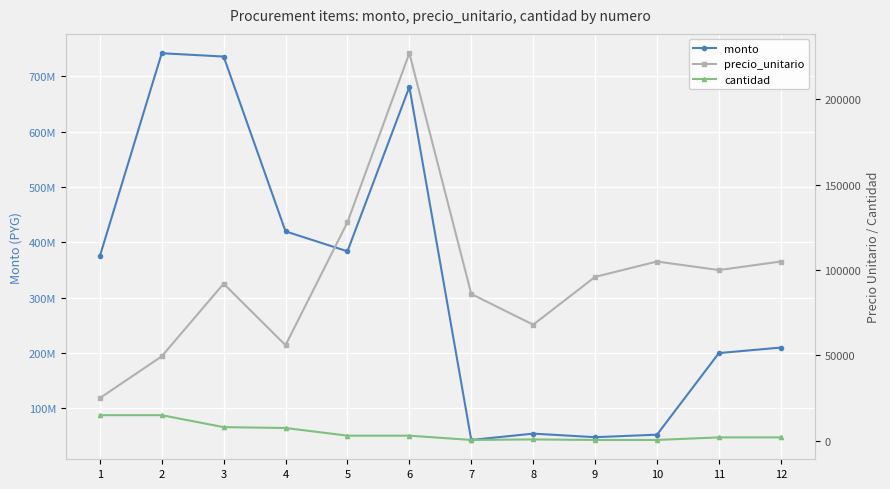

Reading right to left, extract all data points from this chart.

monto: 12=210000000	11=200000000	10=52500000	9=48000000	8=54400000	7=43000000	6=681000000	5=384000000	4=420000000	3=736000000	2=742020000	1=375000000
precio_unitario: 12=105000	11=100000	10=105000	9=96000	8=68000	7=86000	6=227000	5=128000	4=56000	3=92000	2=49468	1=25000
cantidad: 12=2000	11=2000	10=500	9=500	8=800	7=500	6=3000	5=3000	4=7500	3=8000	2=15000	1=15000